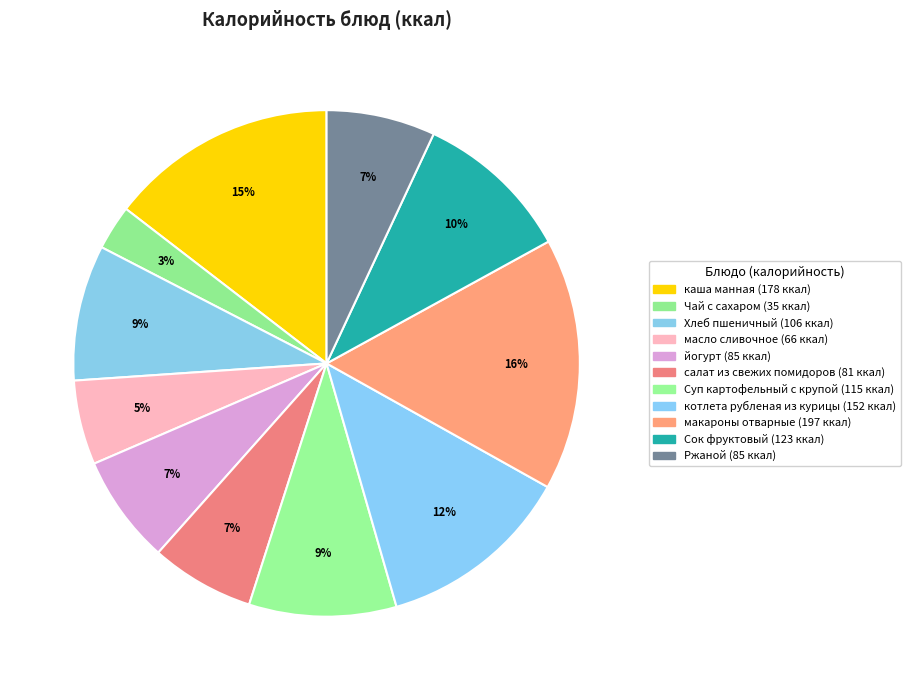

What percentage is the Суп картофельный с крупой slice, to the nearest percent?

9%